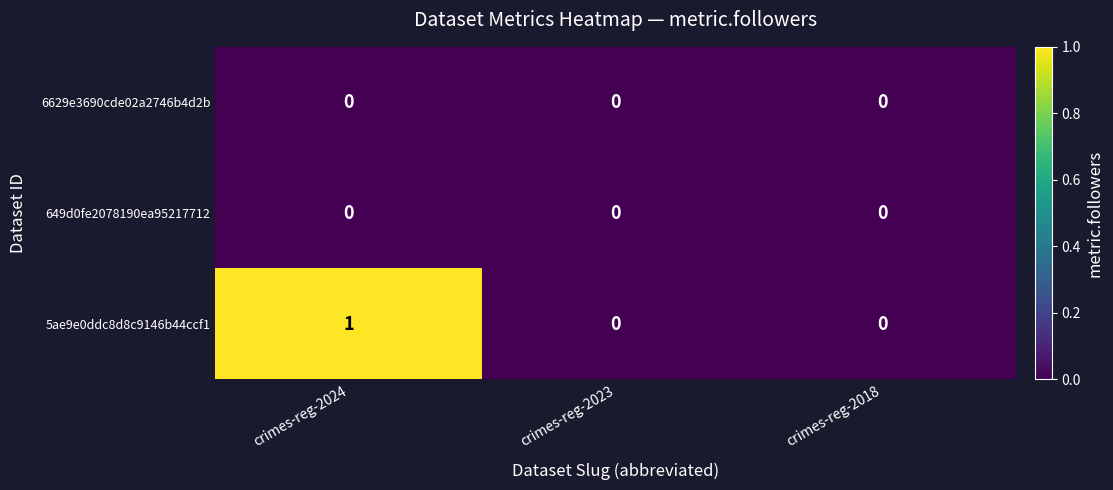

Which series has the largest range (max minus min)?

5ae9e0ddc8d8c9146b44ccf1